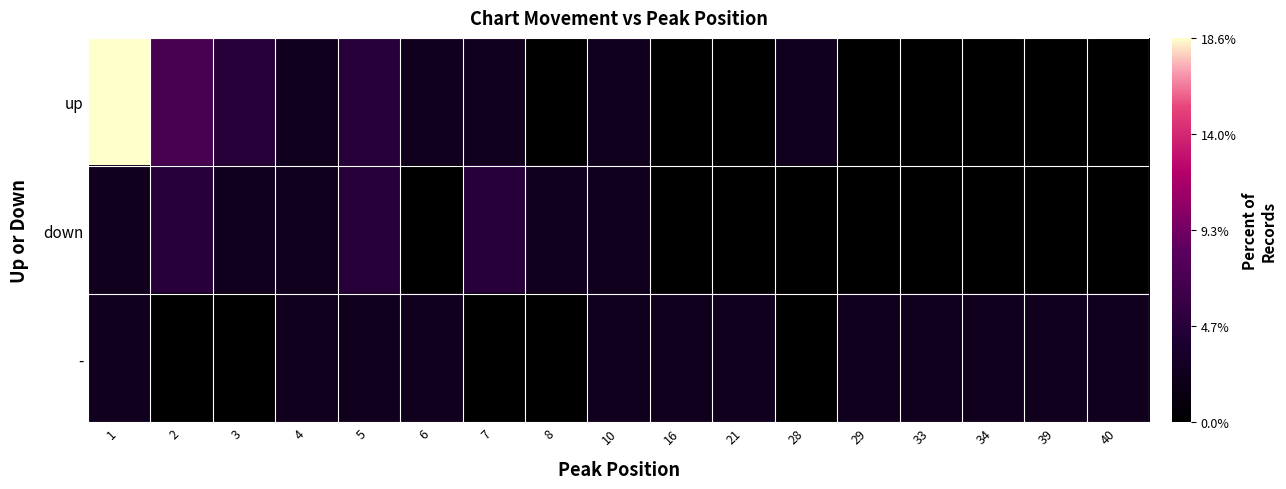

What is the difference between the highest and lowest values at 16?

2.3